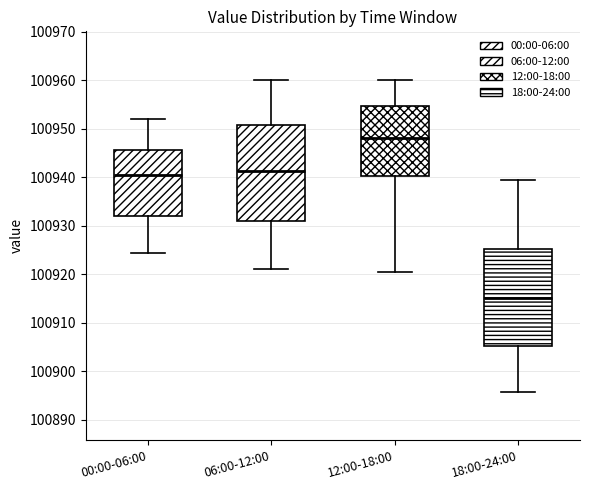

Which box has the highest median line?

12:00-18:00